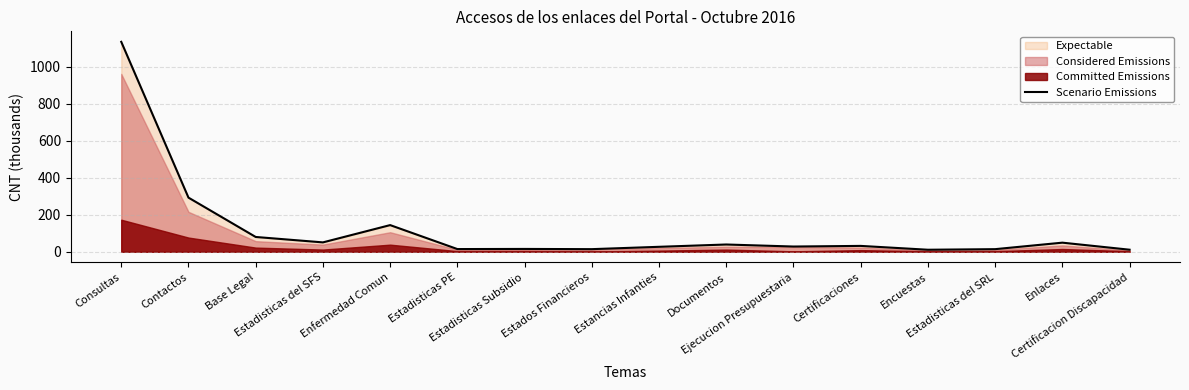

Which has a higher value, Certificacion Discapacidad or Documentos?

Documentos